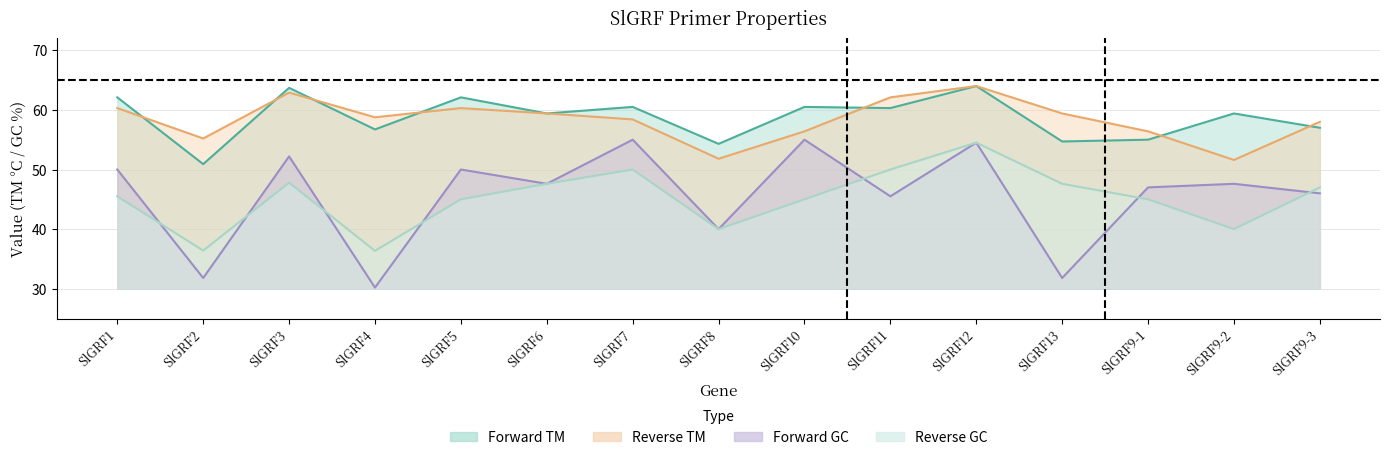

Reading left to right, transcribe all the data shown in this chart.

Forward TM: SlGRF1=62.1	SlGRF2=50.9	SlGRF3=63.7	SlGRF4=56.7	SlGRF5=62.1	SlGRF6=59.4	SlGRF7=60.5	SlGRF8=54.3	SlGRF10=60.5	SlGRF11=60.3	SlGRF12=64.0	SlGRF13=54.7	SlGRF9-1=55.0	SlGRF9-2=59.4	SlGRF9-3=57.0
Reverse TM: SlGRF1=60.3	SlGRF2=55.2	SlGRF3=62.9	SlGRF4=58.8	SlGRF5=60.3	SlGRF6=59.4	SlGRF7=58.4	SlGRF8=51.8	SlGRF10=56.4	SlGRF11=62.1	SlGRF12=64.0	SlGRF13=59.4	SlGRF9-1=56.4	SlGRF9-2=51.6	SlGRF9-3=58.0
Forward GC: SlGRF1=50.0	SlGRF2=31.8	SlGRF3=52.2	SlGRF4=30.2	SlGRF5=50.0	SlGRF6=47.6	SlGRF7=55.0	SlGRF8=40.0	SlGRF10=55.0	SlGRF11=45.5	SlGRF12=54.5	SlGRF13=31.8	SlGRF9-1=47.0	SlGRF9-2=47.6	SlGRF9-3=46.0
Reverse GC: SlGRF1=45.5	SlGRF2=36.4	SlGRF3=47.8	SlGRF4=36.4	SlGRF5=45.0	SlGRF6=47.6	SlGRF7=50.0	SlGRF8=40.0	SlGRF10=45.0	SlGRF11=50.0	SlGRF12=54.5	SlGRF13=47.6	SlGRF9-1=45.0	SlGRF9-2=40.0	SlGRF9-3=47.0